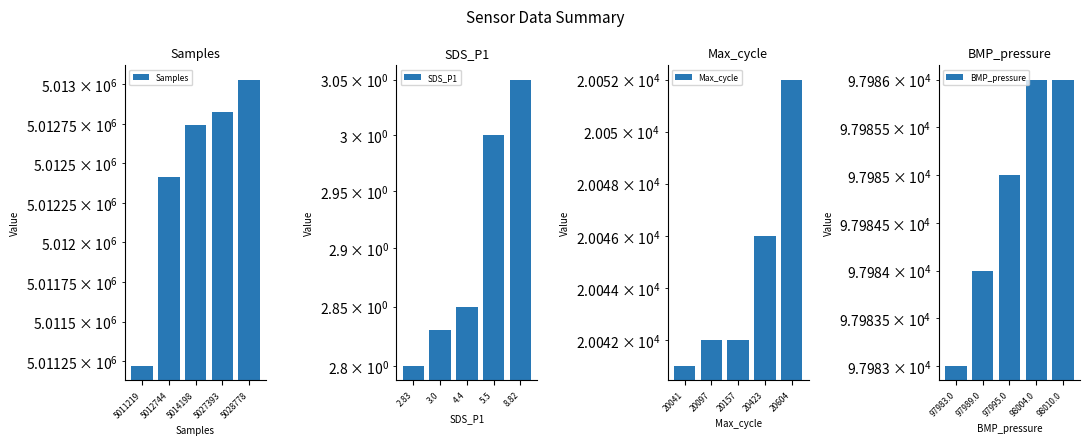

What is the spread (max minus min) of values at 5014198?

5012741.2